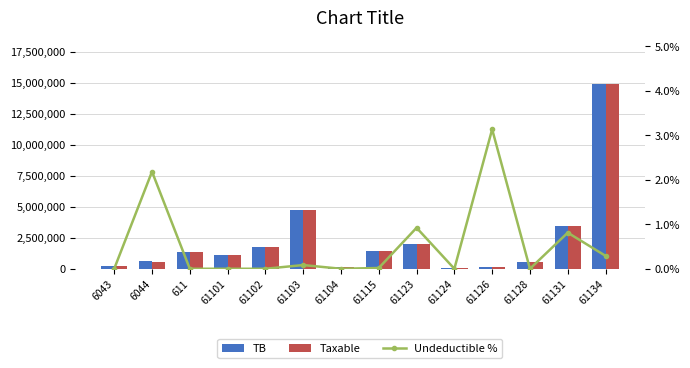

Which series has the largest total across all categories?

TB